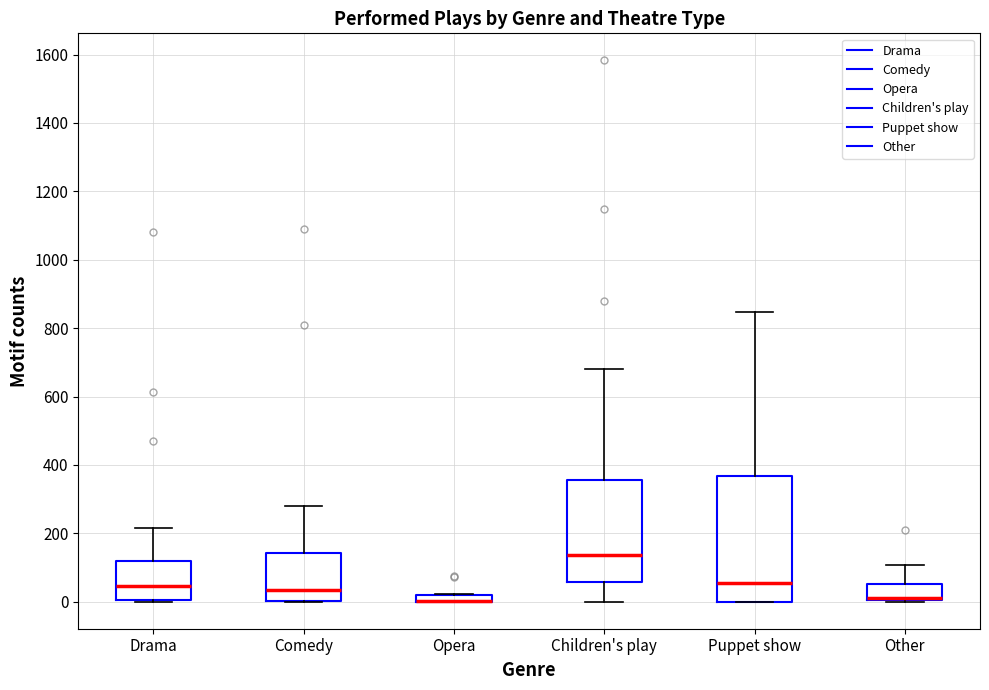

Where does the median line of the box for Children's play sit on the y-axis? The values are not printed on the chart, so give them approximately, as read against the axis.

140